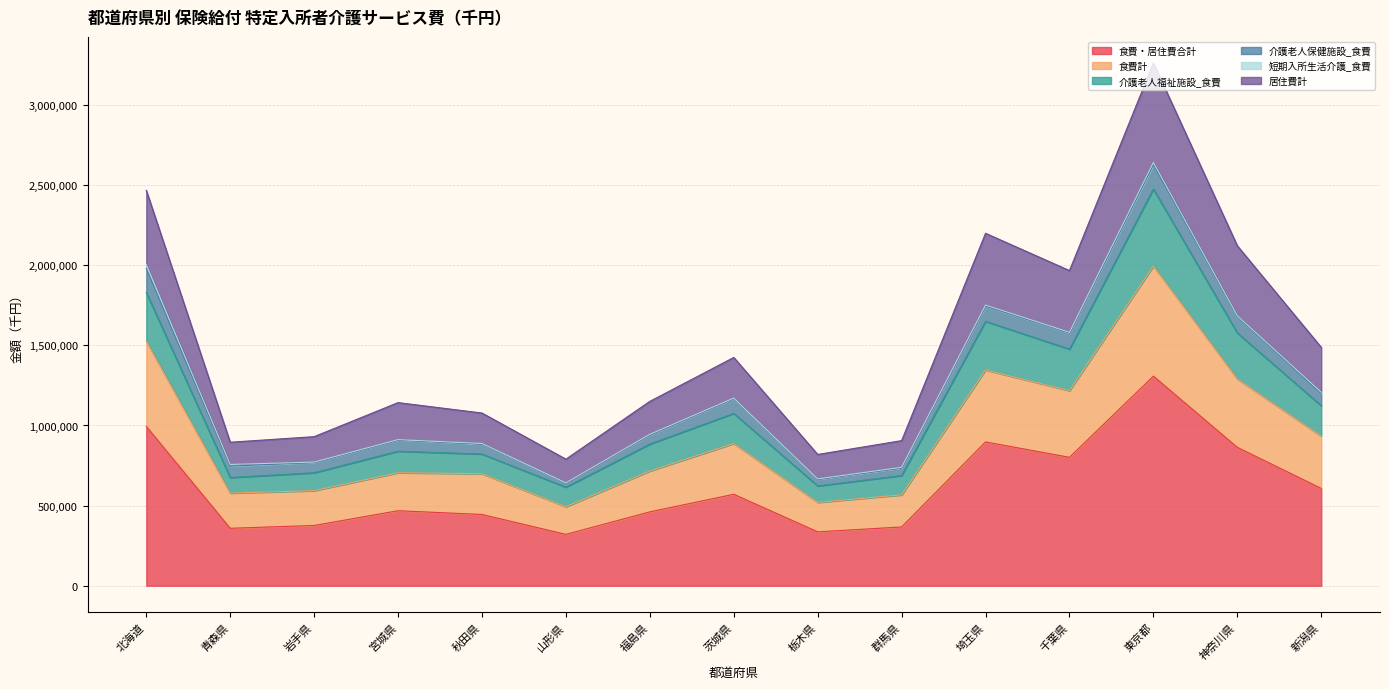

The value of 居住費計 at 千葉県 is 1367823.3. True or false?

False